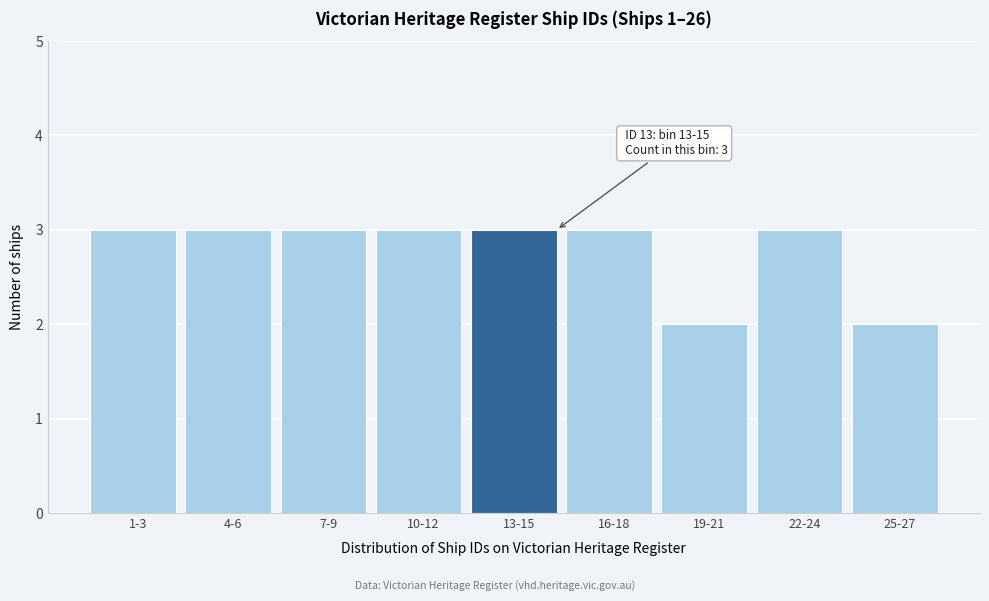

Reading right to left, transcribe all the data shown in this chart.

25-27=2	22-24=3	19-21=2	16-18=3	13-15=3	10-12=3	7-9=3	4-6=3	1-3=3